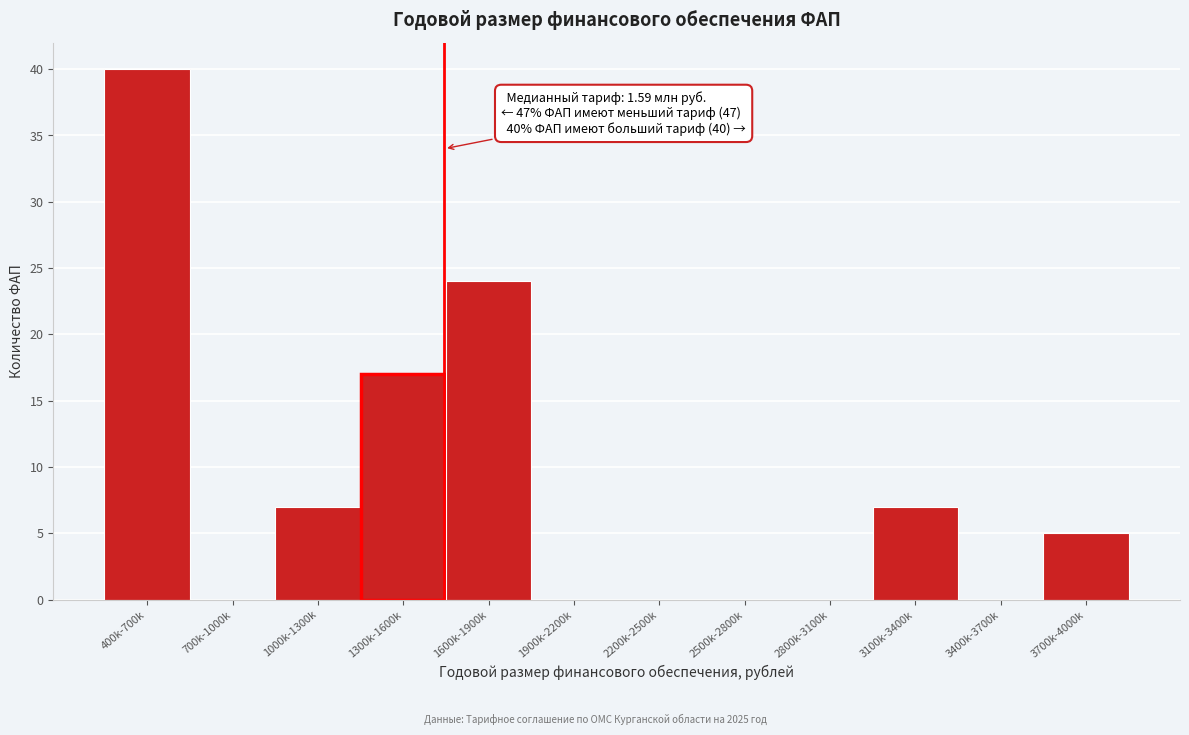

Reading left to right, transcribe all the data shown in this chart.

400k-700k=40	700k-1000k=0	1000k-1300k=7	1300k-1600k=17	1600k-1900k=24	1900k-2200k=0	2200k-2500k=0	2500k-2800k=0	2800k-3100k=0	3100k-3400k=7	3400k-3700k=0	3700k-4000k=5